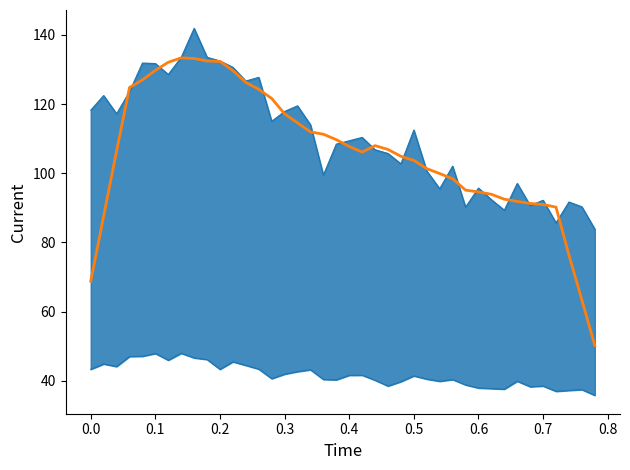

What is the difference between the second highest and minimum values?

83.0